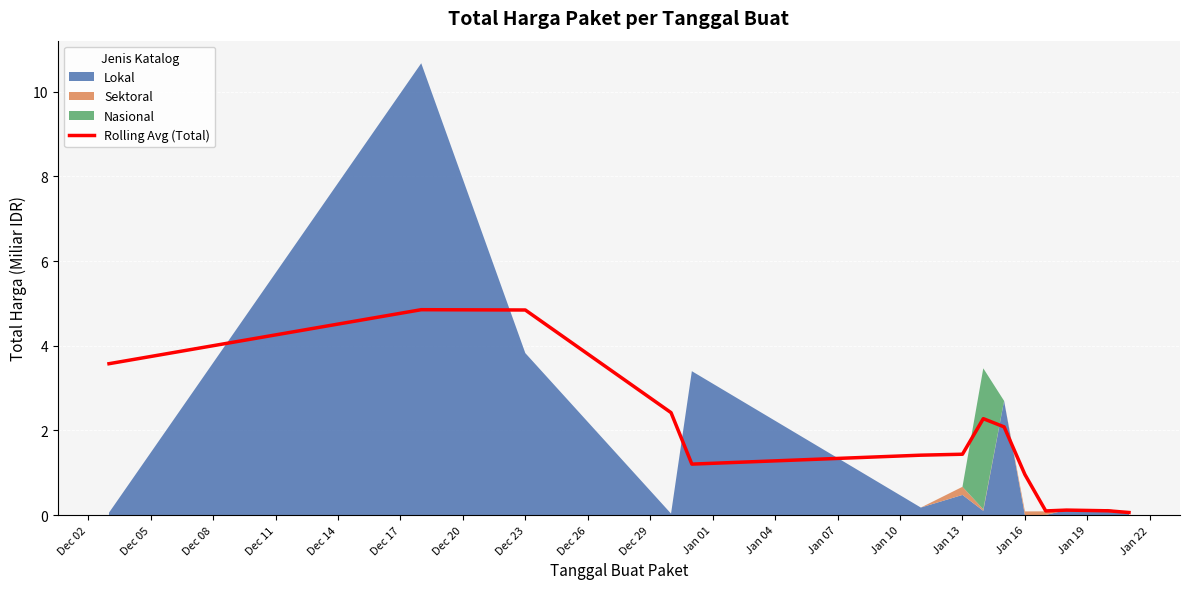

What is the highest value of the Rolling Avg (Total) series?

4.9